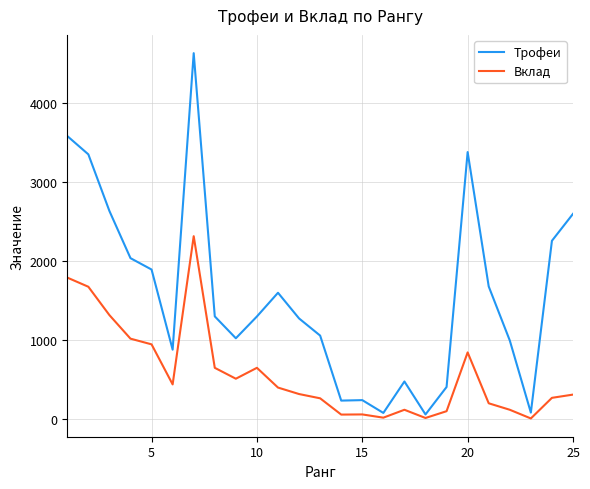

How many values in the Трофеи series are below 1300?

12